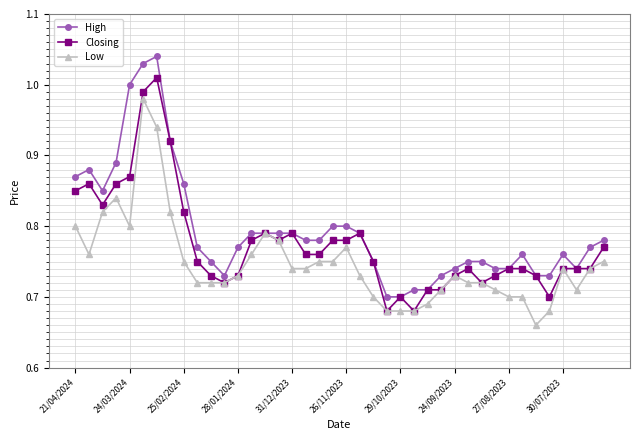

True or false: Closing has more than 1 interior local peaks.

True